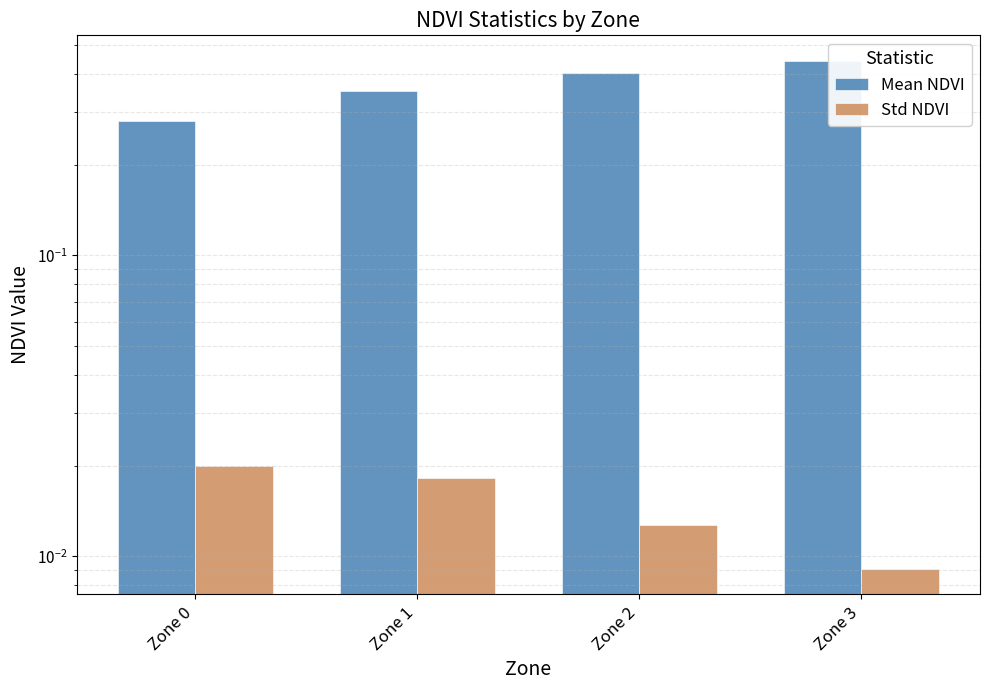

List the series in order of their peak value, highest first.

Mean NDVI, Std NDVI